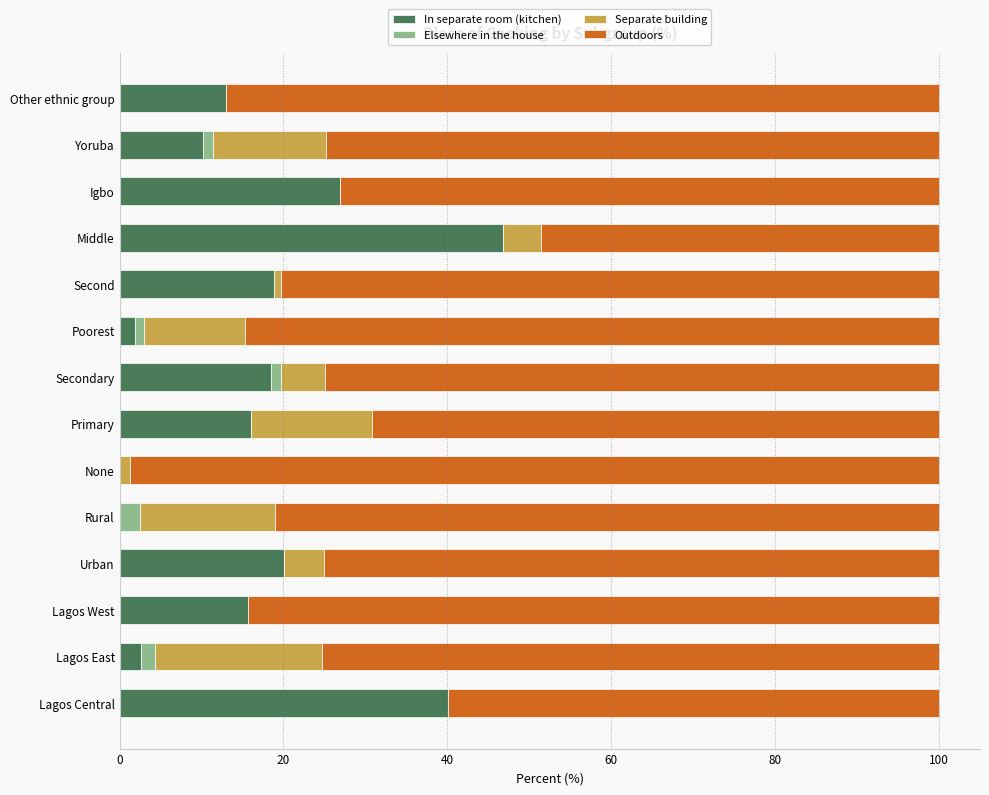

What is the sum of all In separate room (kitchen) values?

230.7